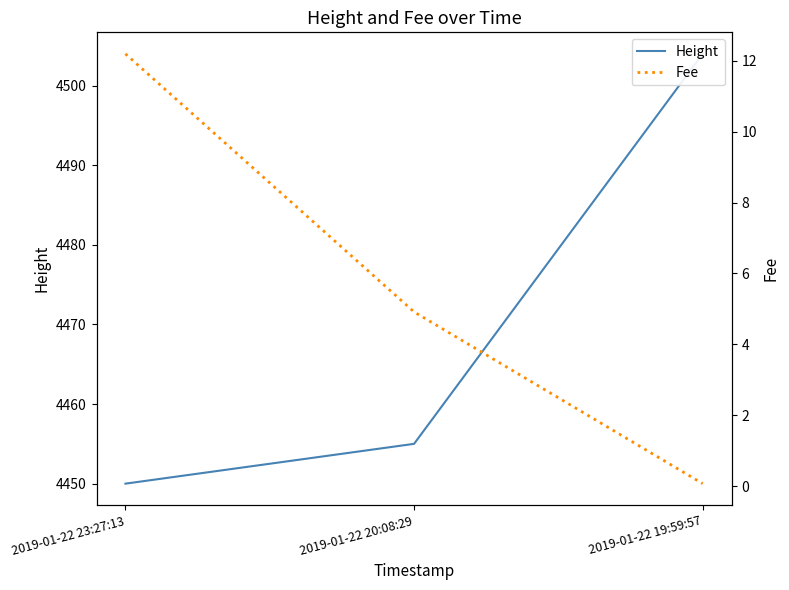

What is the label of the 3rd point from the left?

2019-01-22 19:59:57